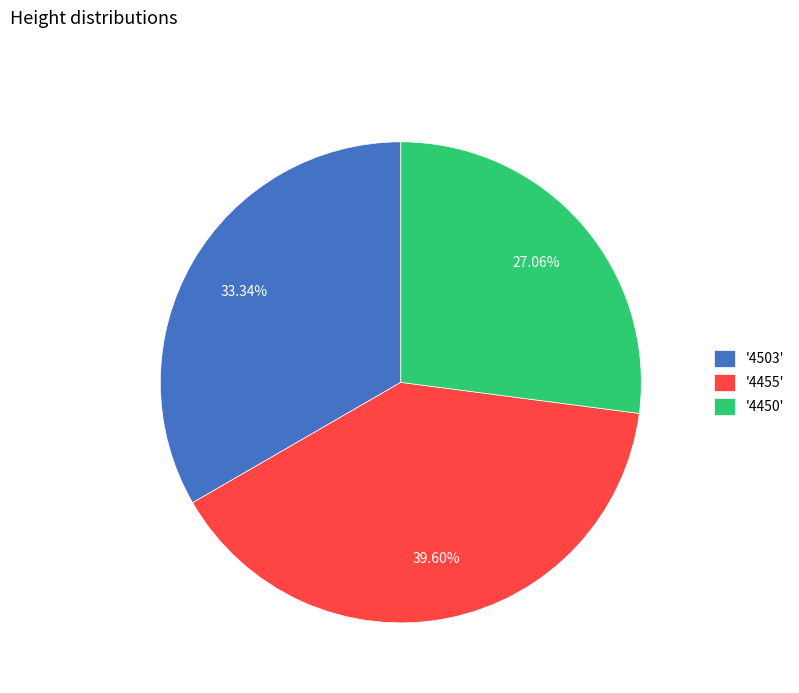

Do '4455' and '4503' together represent more than half of the pie?

Yes